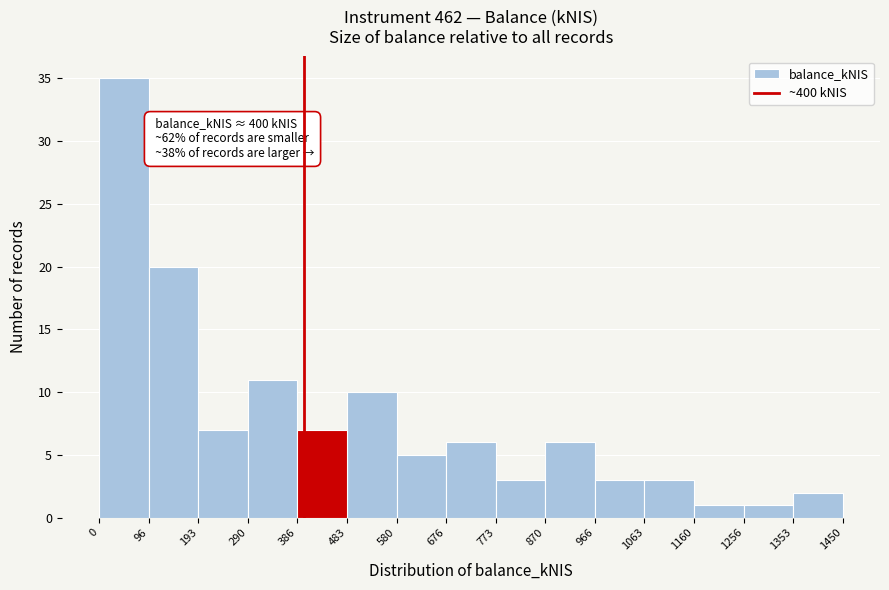

Over which range of the x-axis is the bar tallest?

0 to 96